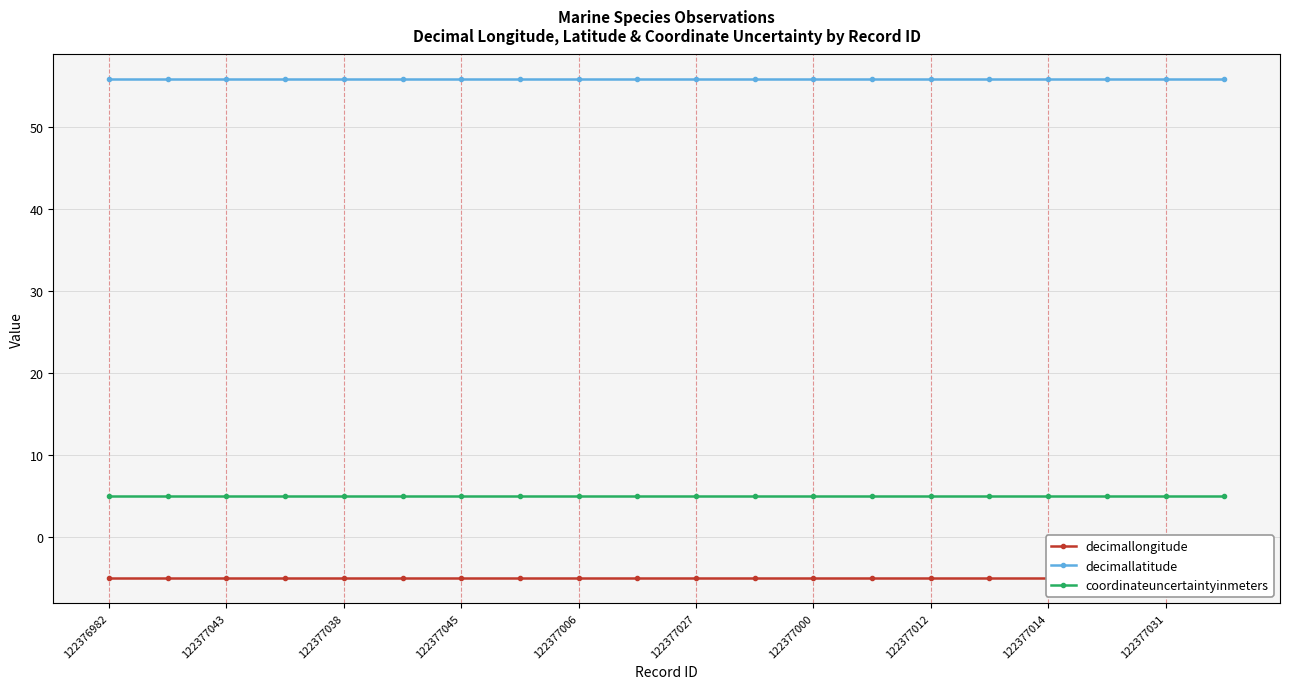

What is the minimum value for decimallongitude?

-5.0